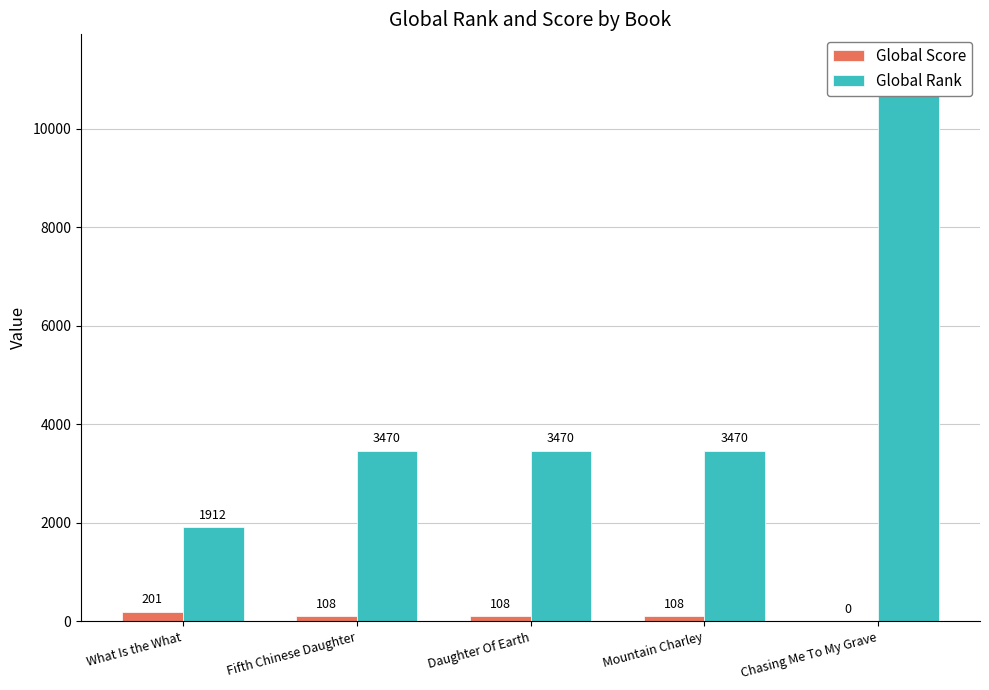

What is the sum of all Global Score values?

525